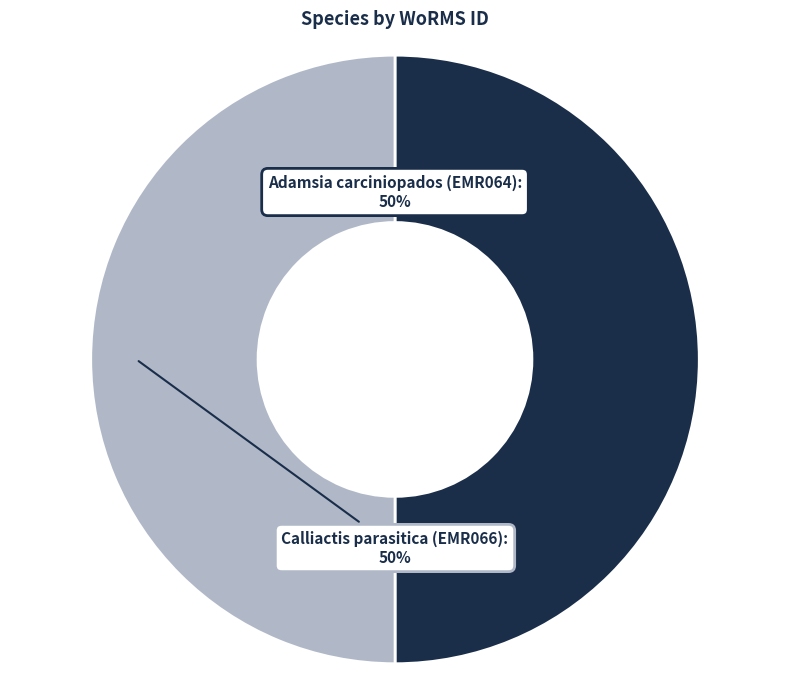

To the nearest percent, what is the average slice percentage?

50%